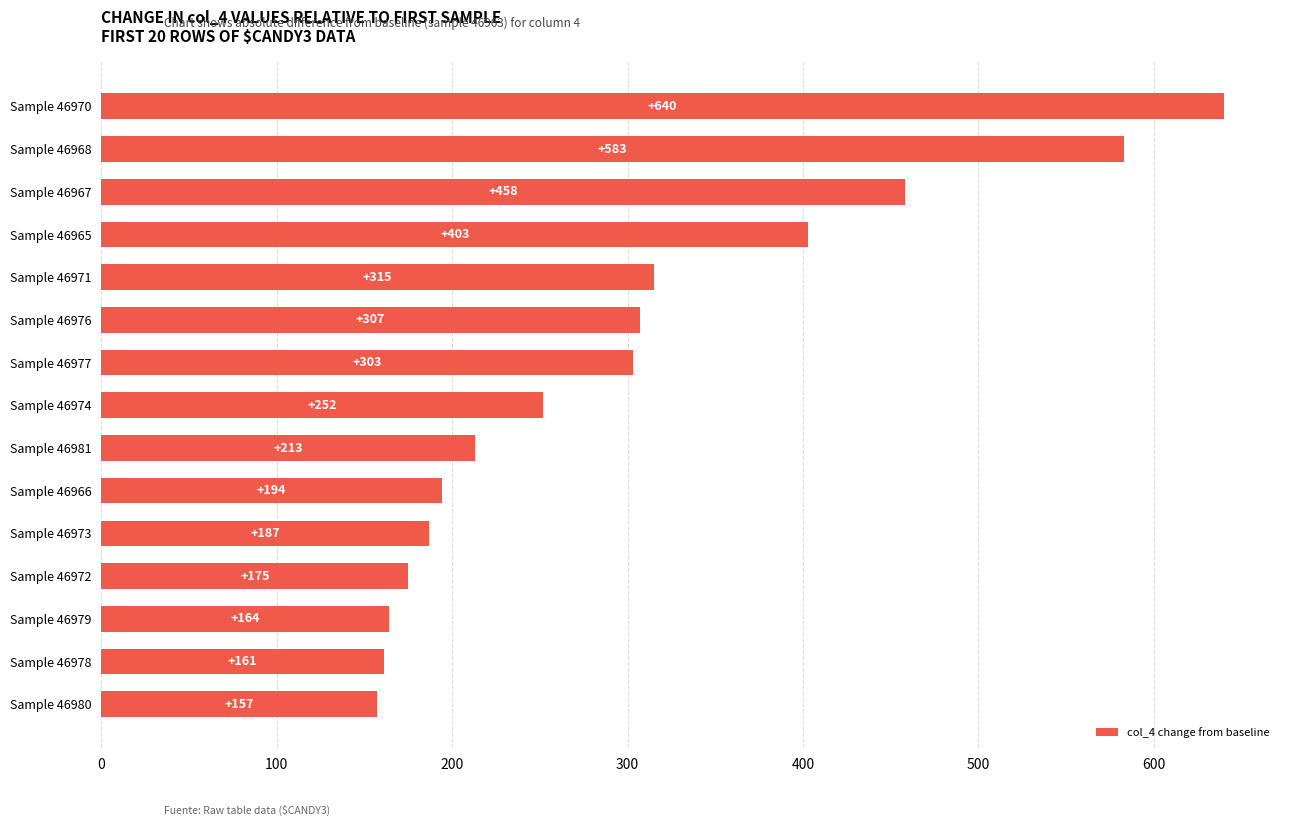

What is the sum of all values?

4512